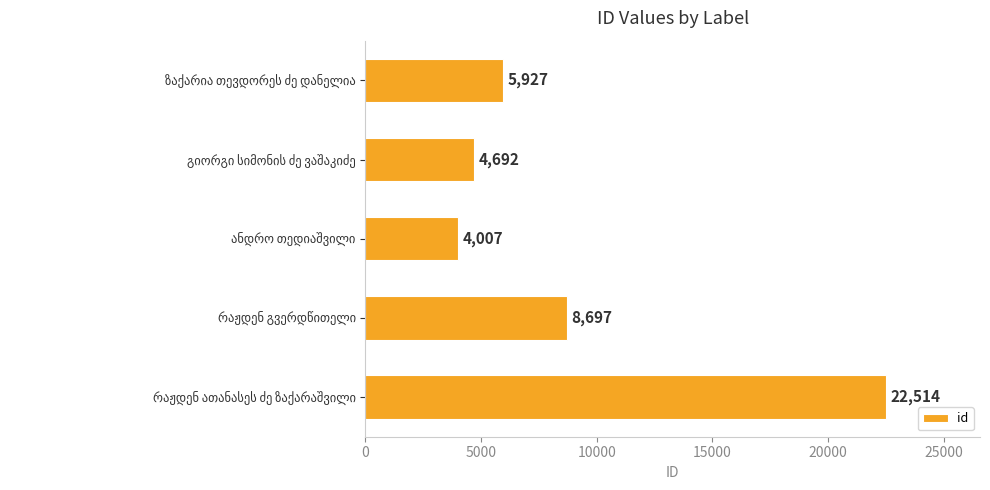

Count the number of categories in the chart.

5